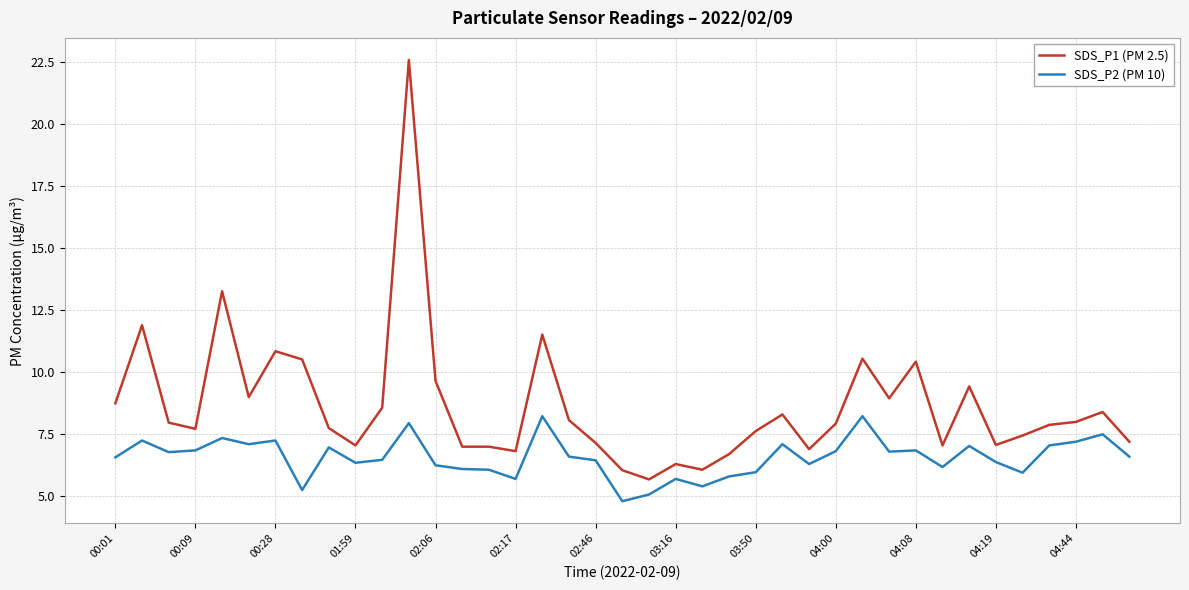

List the series in order of their overall mean, lowest first.

SDS_P2 (PM 10), SDS_P1 (PM 2.5)